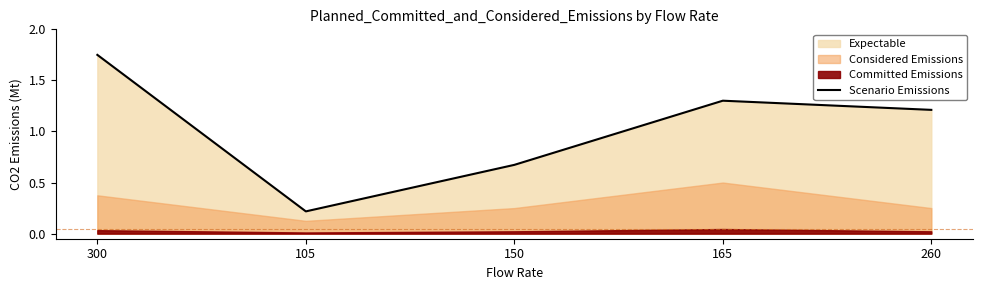

Where is the data nearest to the value 0?

105